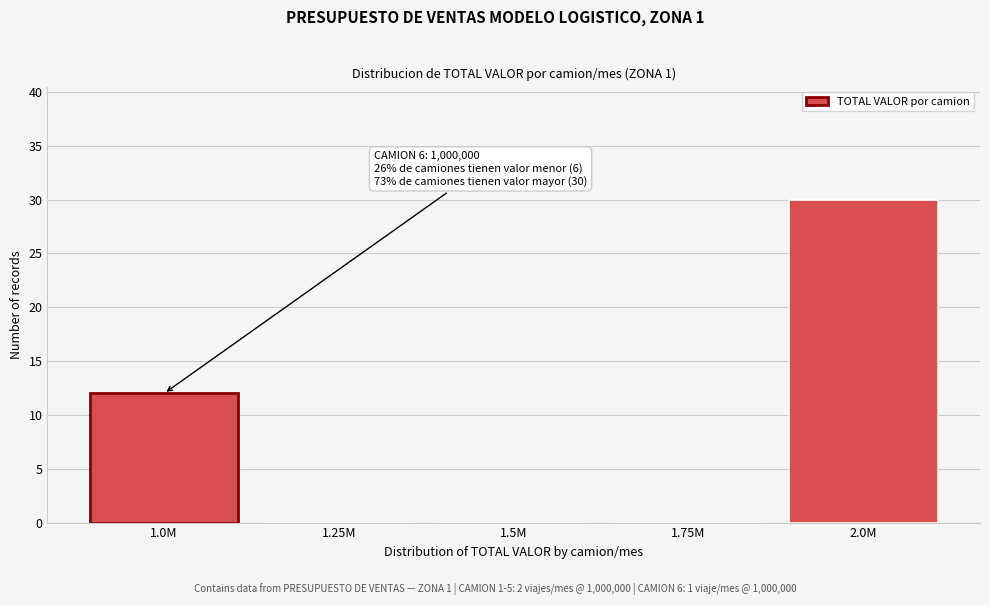

Reading left to right, transcribe all the data shown in this chart.

1.0M=12	1.25M=0	1.5M=0	1.75M=0	2.0M=30